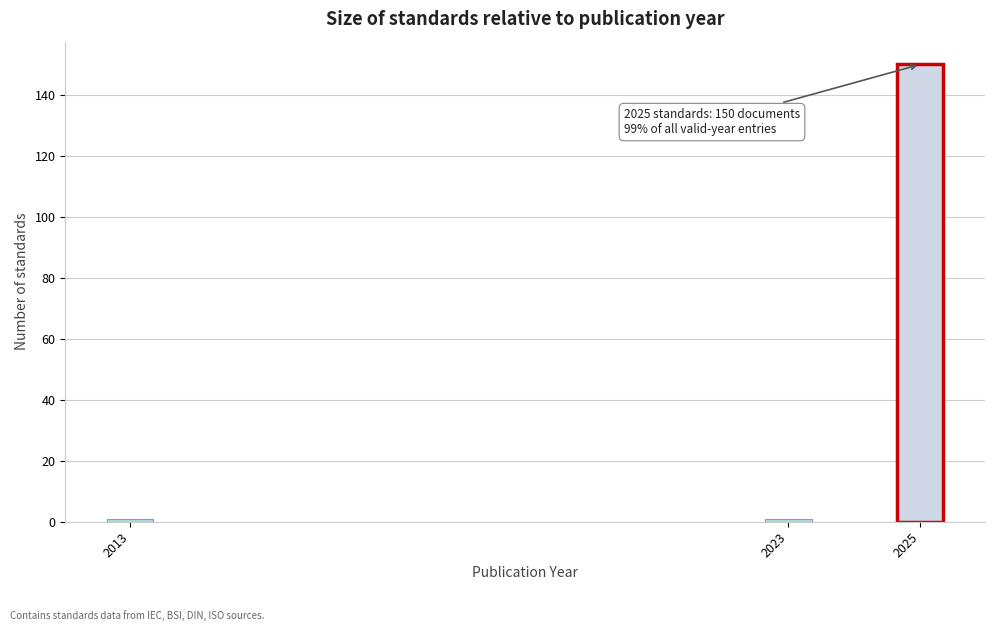

Reading left to right, list all the values displayed in this chart.

2013=1	2023=1	2025=150